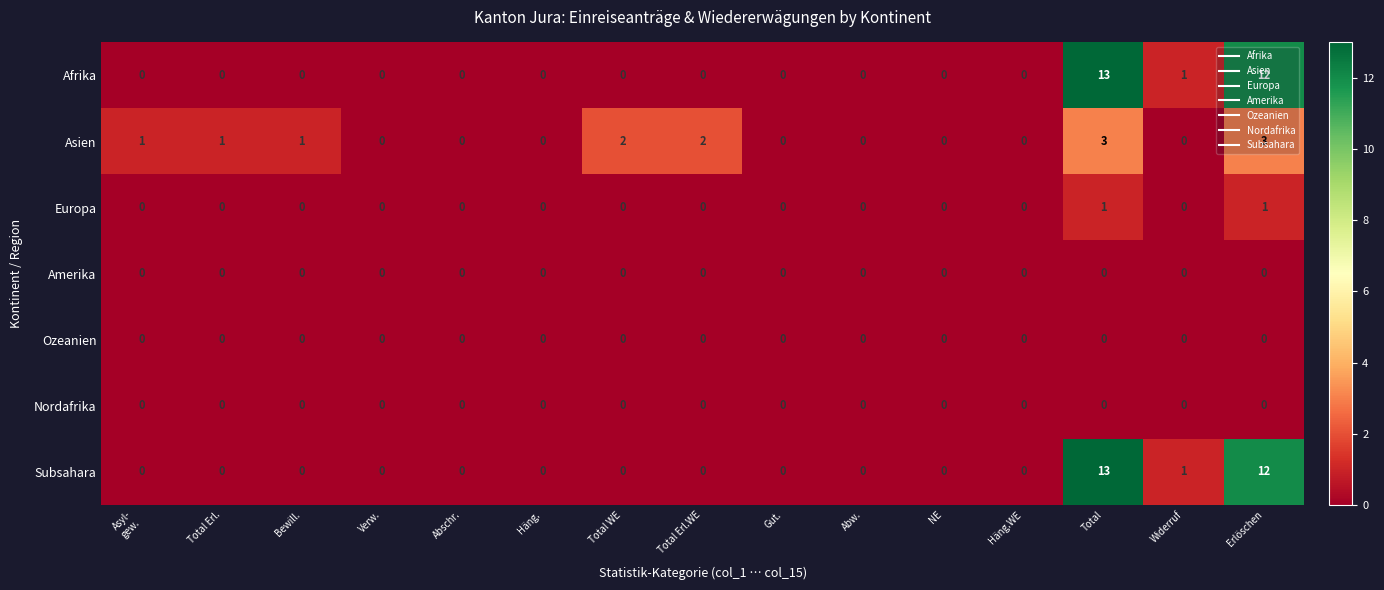

Is the value of Ozeanien at Gut. greater than the value of Europa at Erlöschen?

No